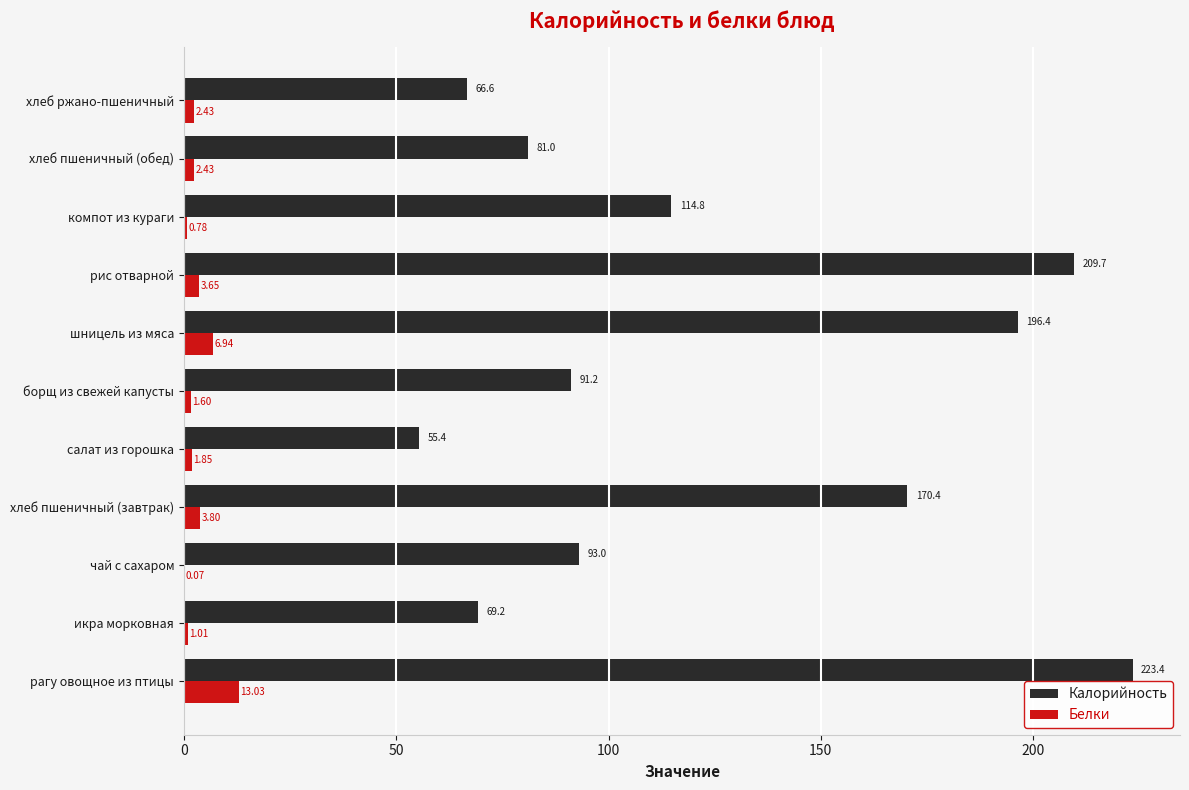

Is the value of Белки at хлеб пшеничный (завтрак) greater than the value of Калорийность at рагу овощное из птицы?

No